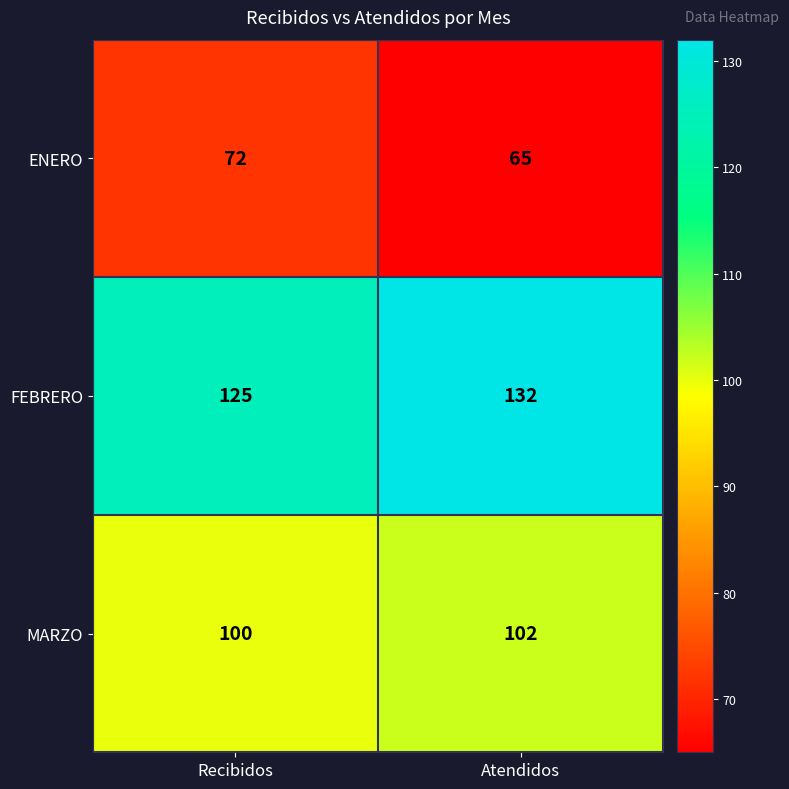

Is it true that MARZO equals 165 at Atendidos?

False